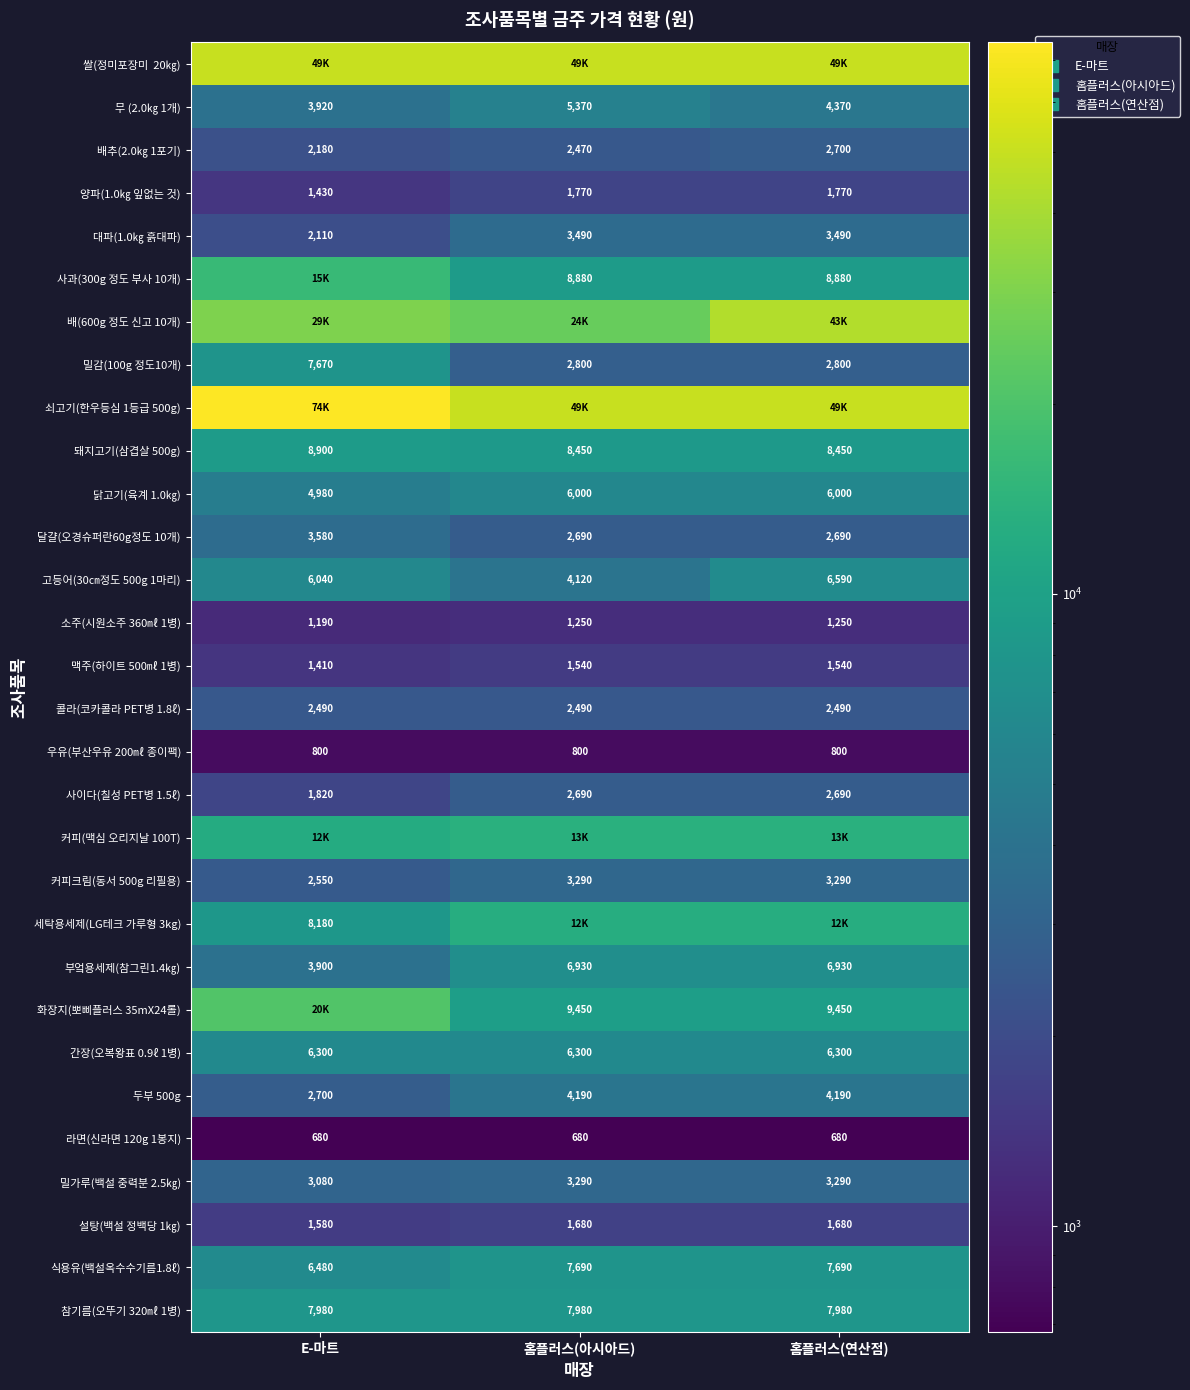

What is the sum of the 양파(1.0㎏ 잎없는 것) values at 홈플러스(아시아드) and E-마트?

3200